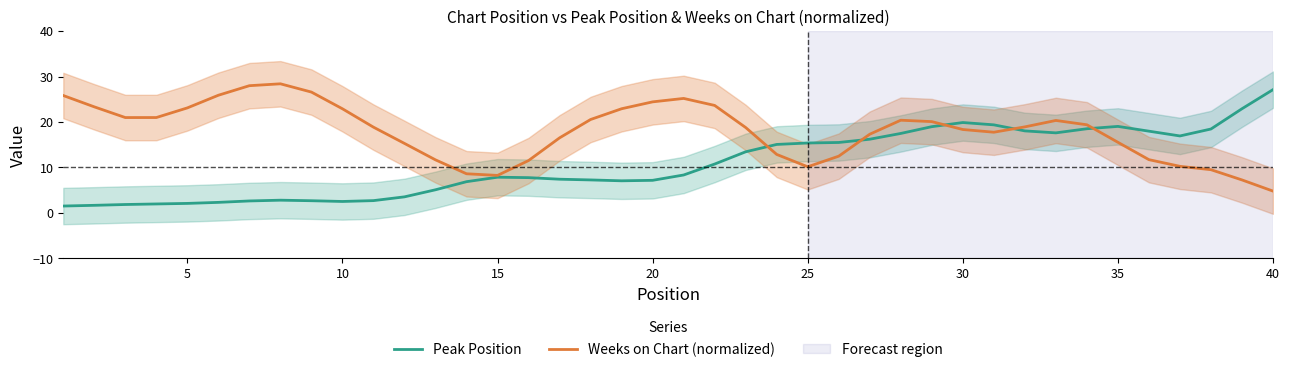

At which label does Weeks on Chart (normalized) reach its minimum?

40